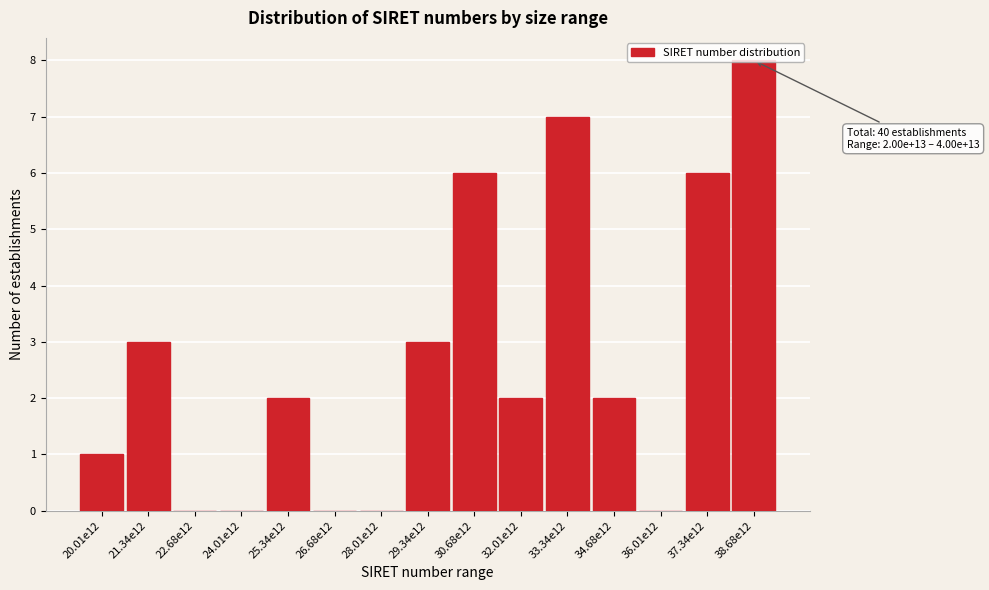

What is the sum of all values?

40